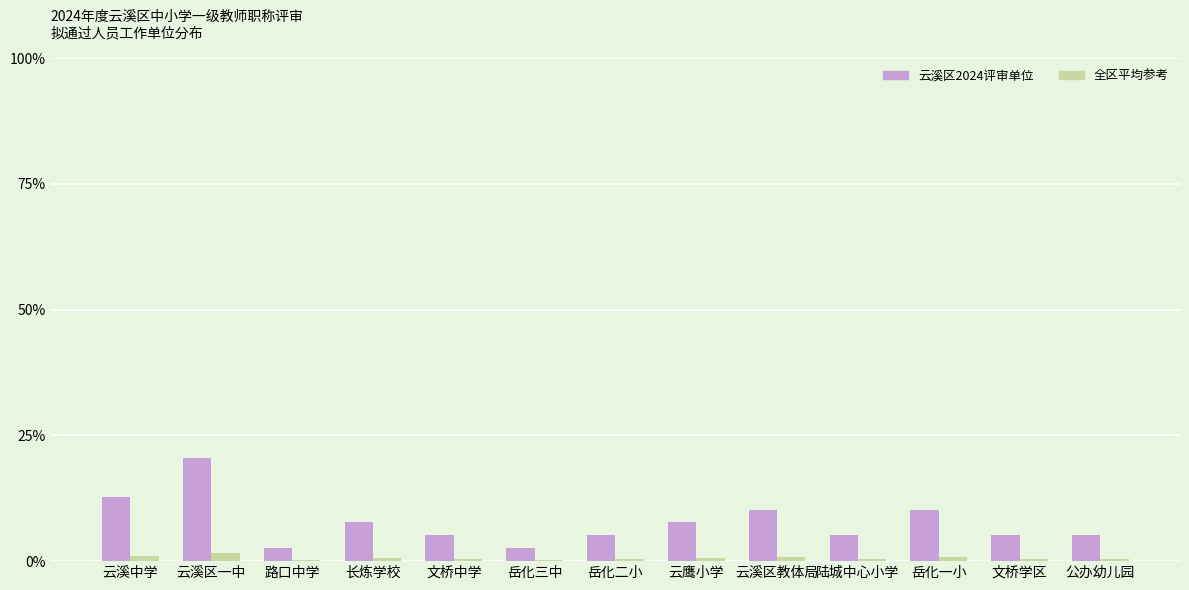

What is the difference between the 云溪区2024评审单位 values at 长炼学校 and 路口中学?

5.1